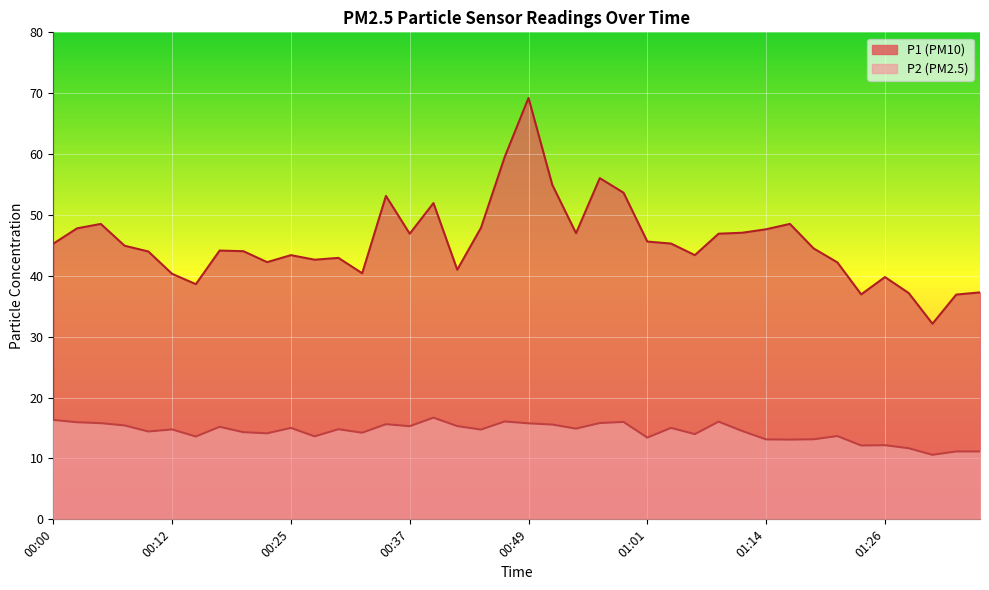

How many interior local valleys does the P2 series have?

13